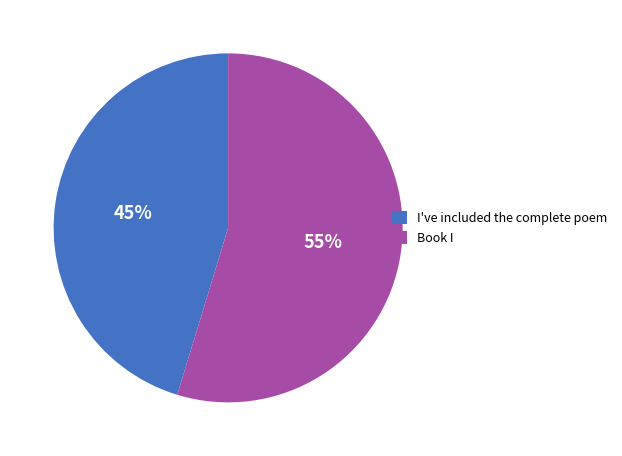

Which slice is the smallest?

I've included the complete poem